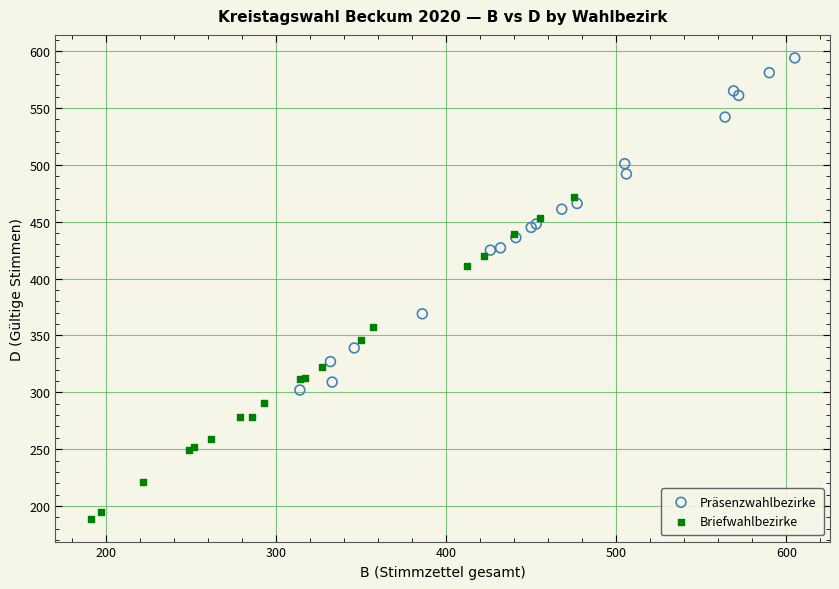

Which series reaches the minimum Y coordinate?

Briefwahlbezirke